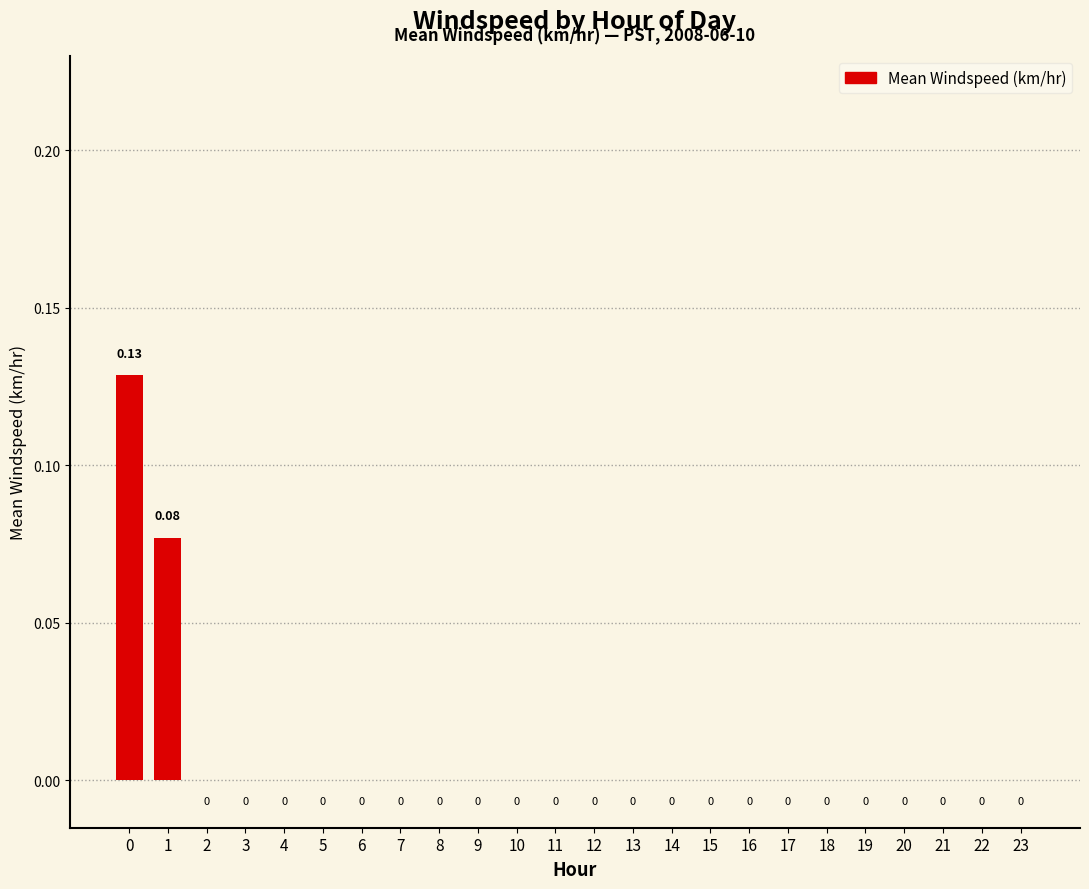

What is the difference between the maximum and minimum values?

0.1